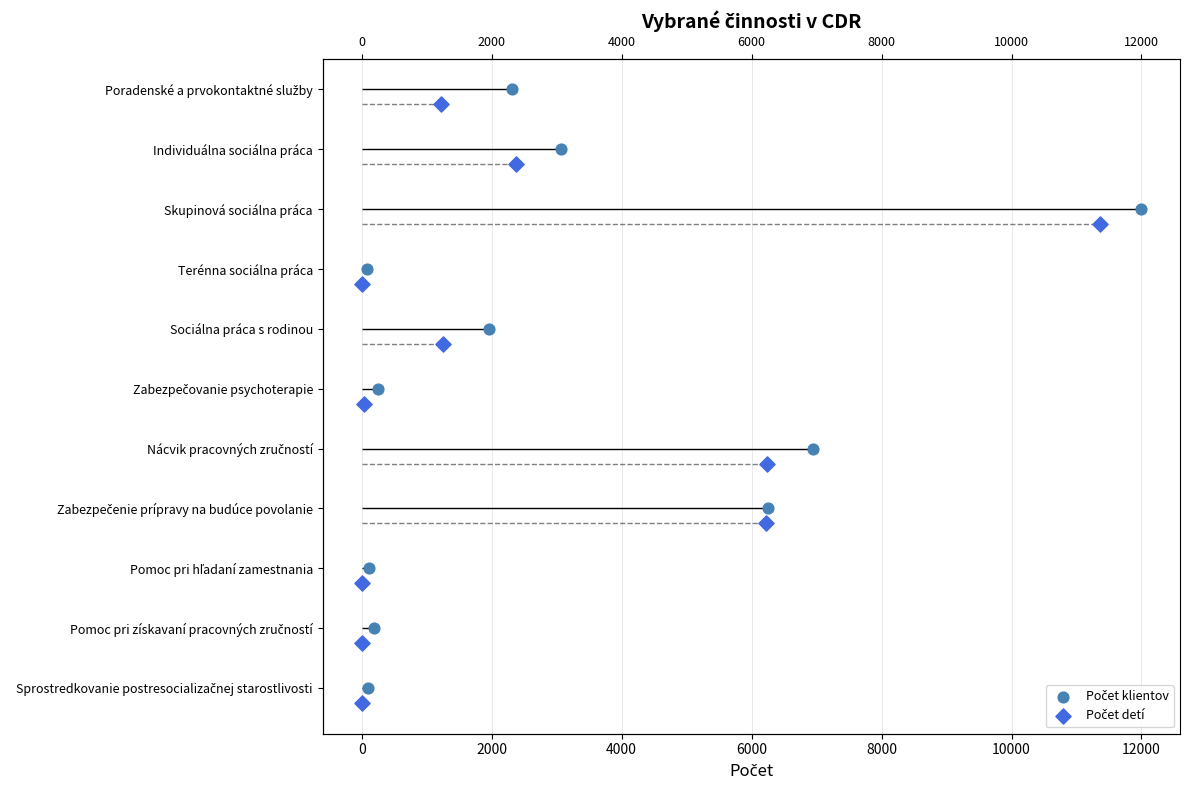

Which series has the widest spread of Y values?

Počet klientov